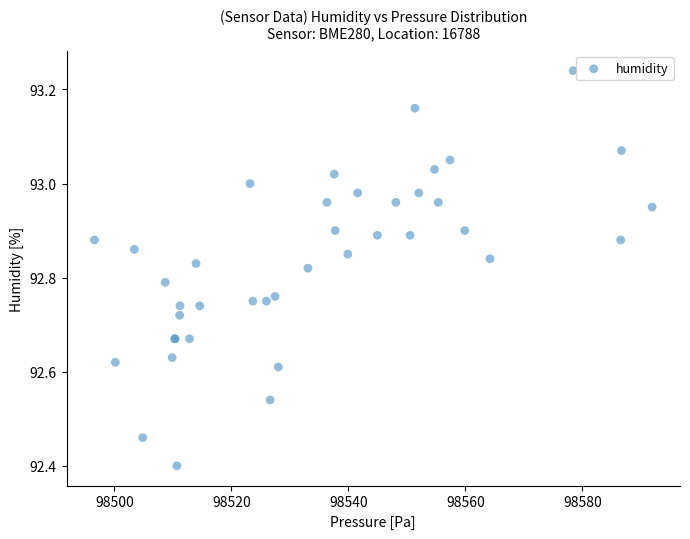

What Y value in the scatter plot is closest to 92?

92.4